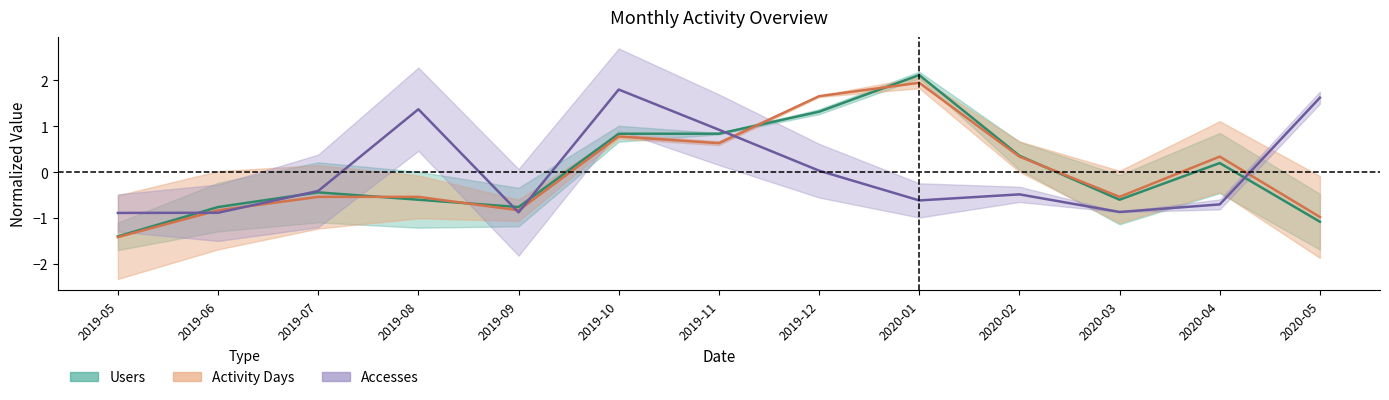

List the series in order of their peak value, highest first.

Users, Activity Days, Accesses